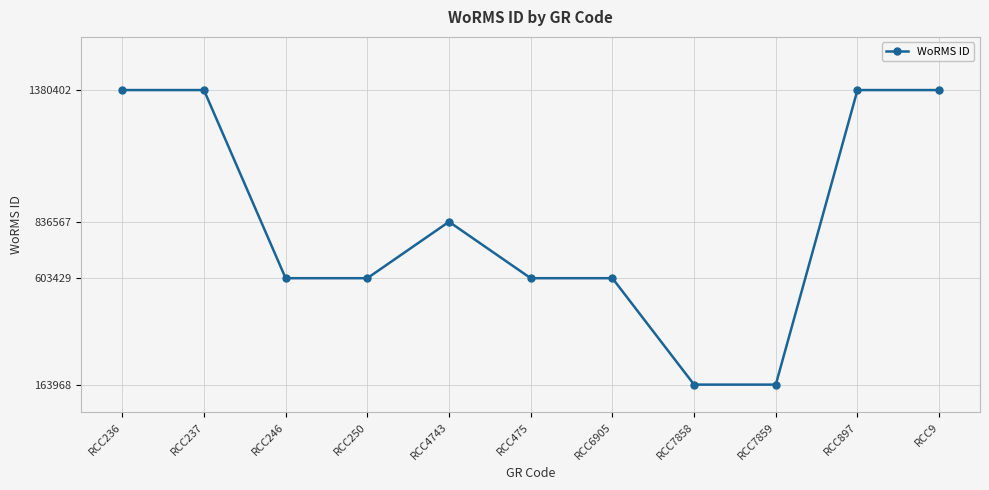

Between RCC237 and RCC6905, which is larger?

RCC237